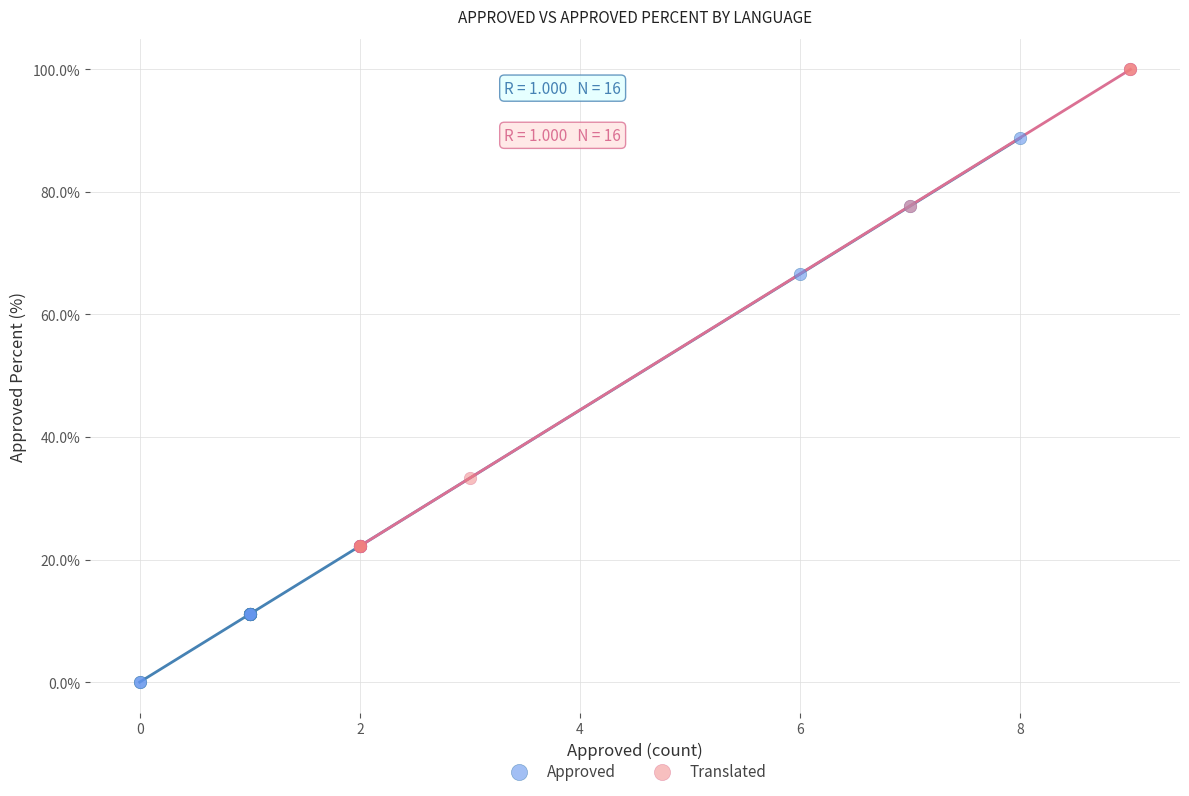

Which series reaches the maximum Y coordinate?

Translated